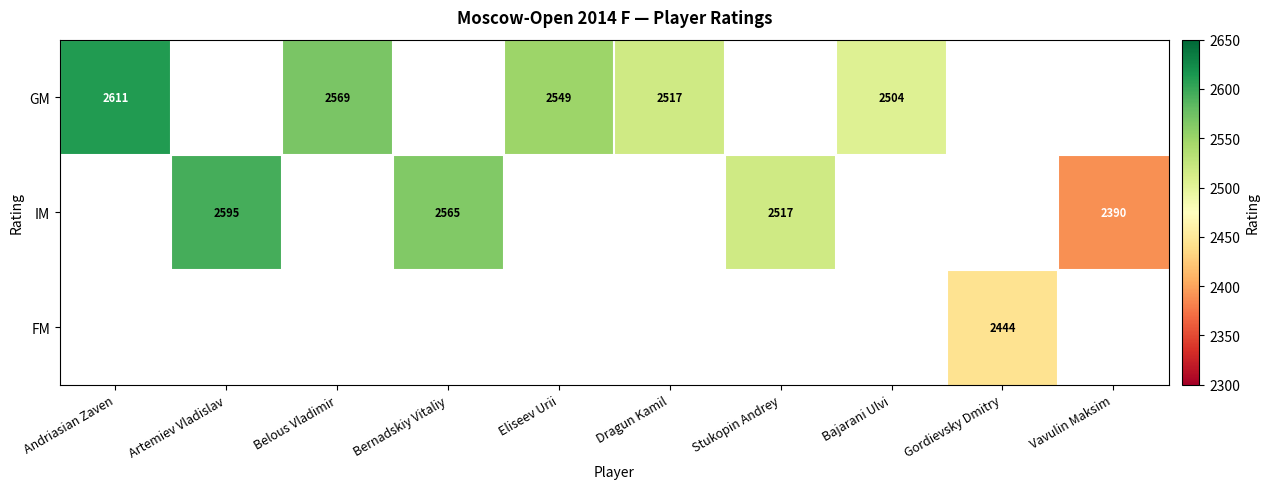

The GM series shows 2504 at Bajarani Ulvi. True or false?

True